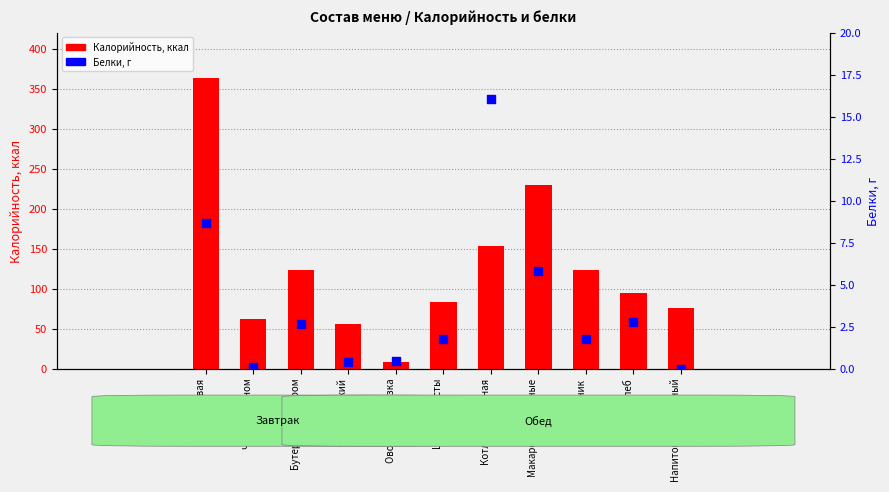

Which series has the largest Y range (max minus min)?

Калорийность